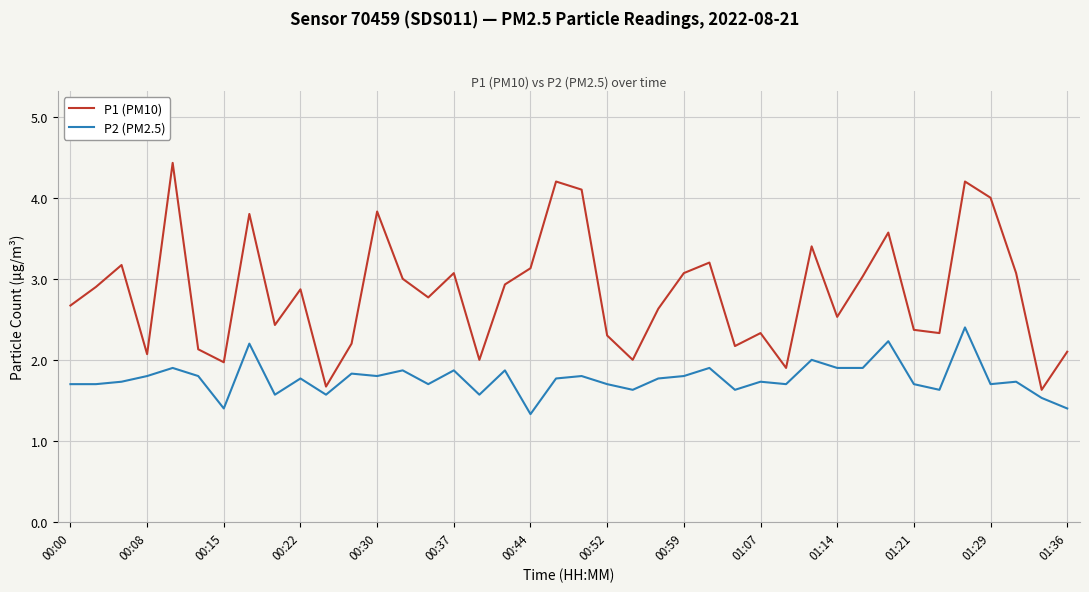

List the series in order of their overall mean, lowest first.

P2 (PM2.5), P1 (PM10)